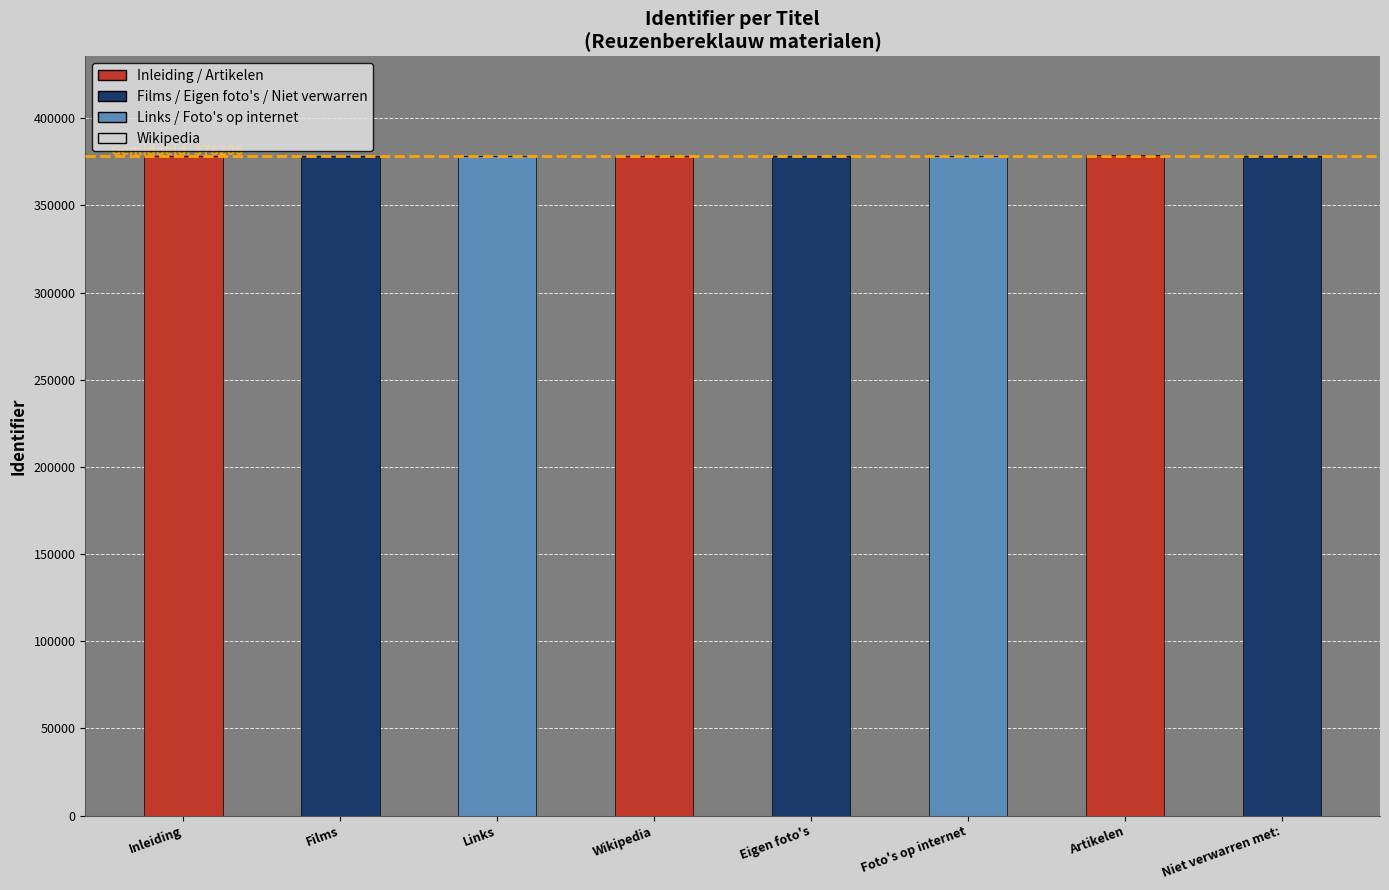

What is the ratio of the value at Films to the value at Inleiding?

1.0